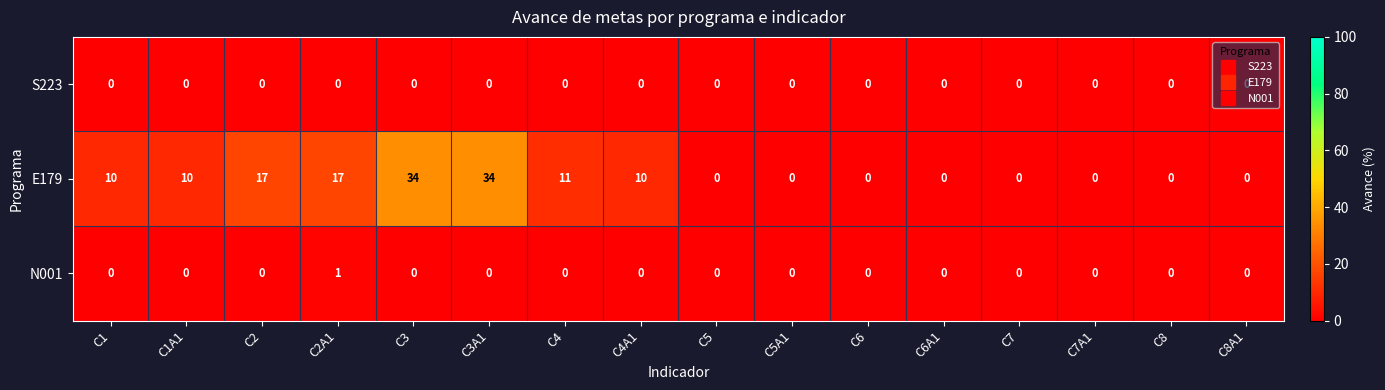

The S223 series shows 0 at C8. True or false?

True